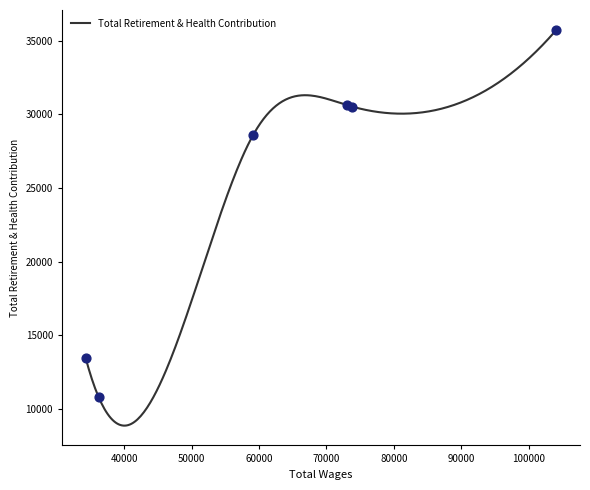

Which has a higher value, 59132.0 or 73812.0?

73812.0